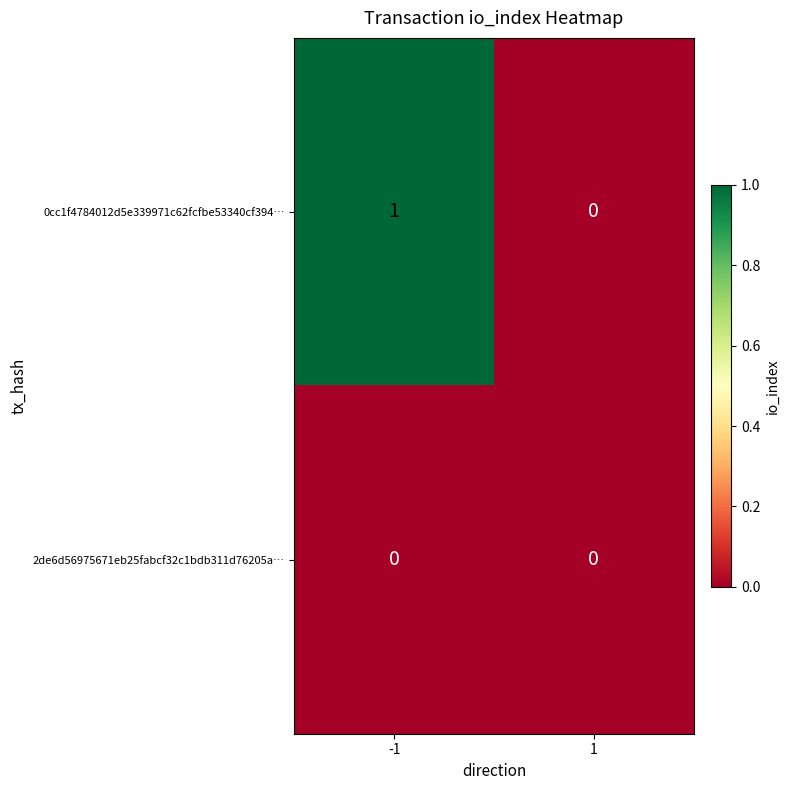

Between -1 and 1, which series saw the biggest shift?

0cc1f4784012d5e339971c62fcfbe53340cf394…